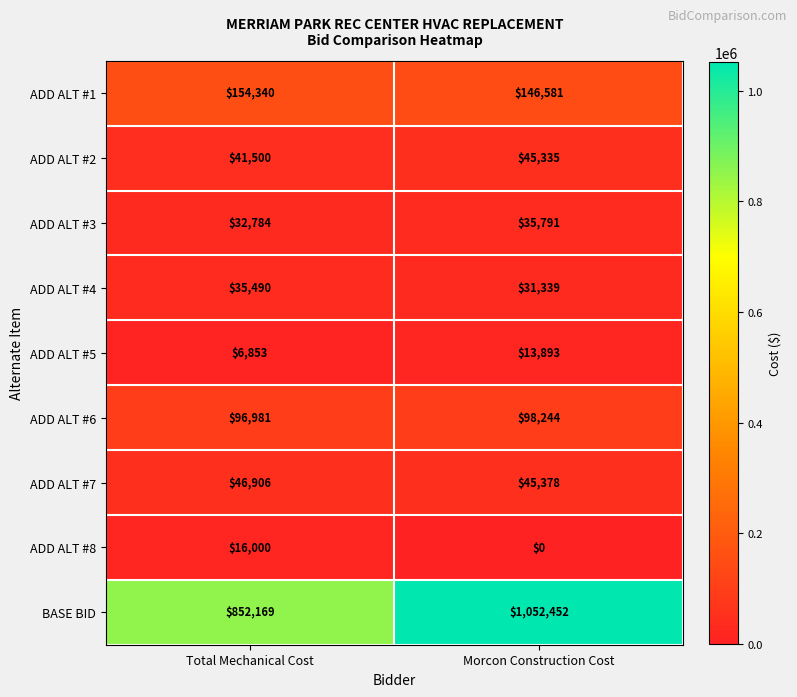

What is the difference between the maximum and minimum values in the ADD ALT #5 series?

7040